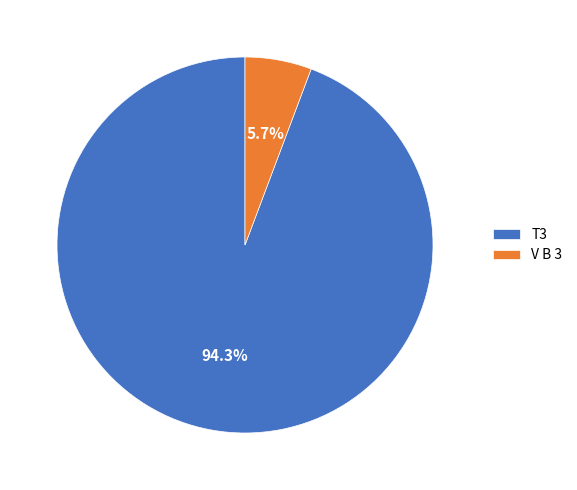

To the nearest percent, what is the combined percentage of V B 3 and T3?

100%